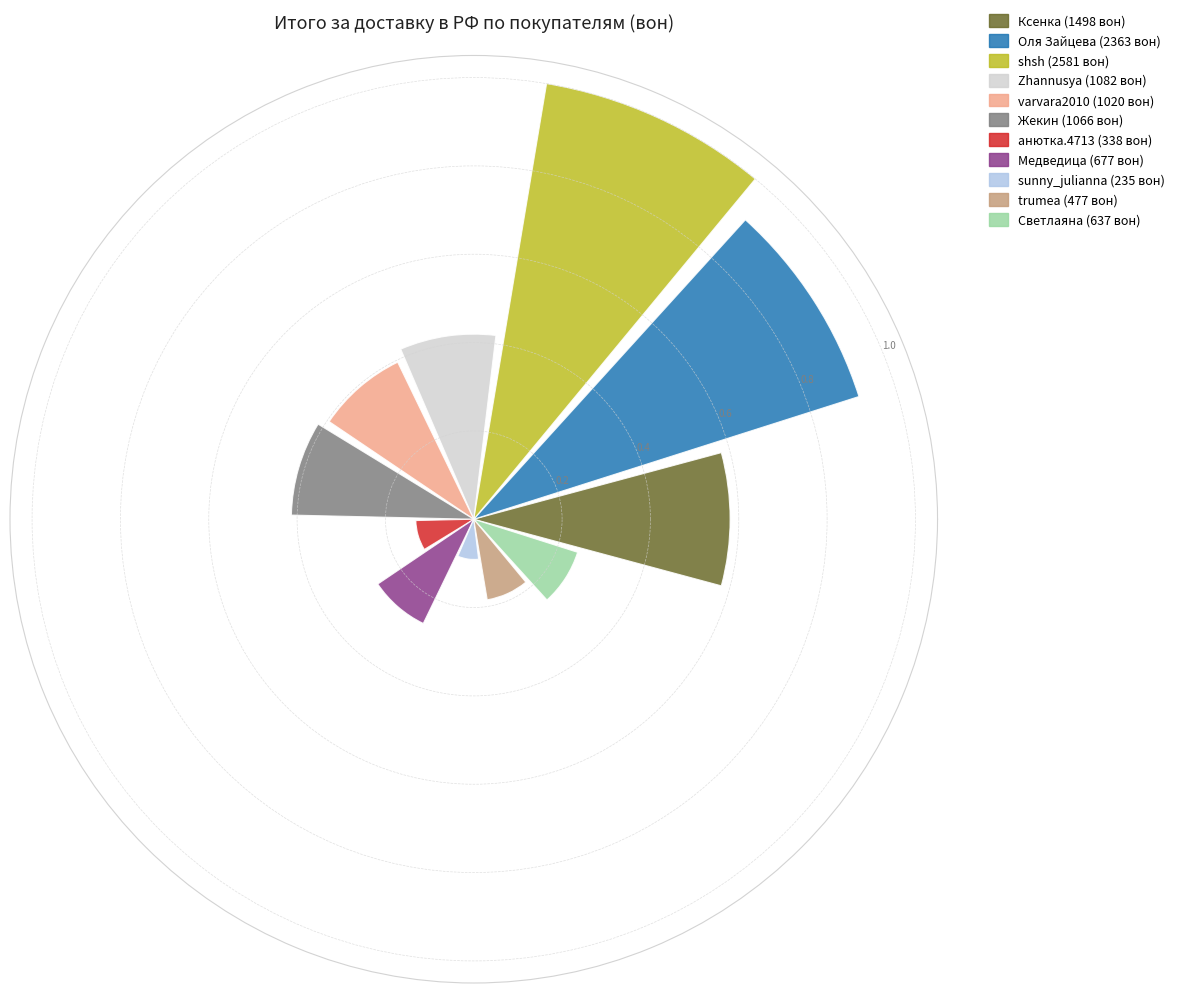

What is the difference between the second highest and minimum values?

0.8